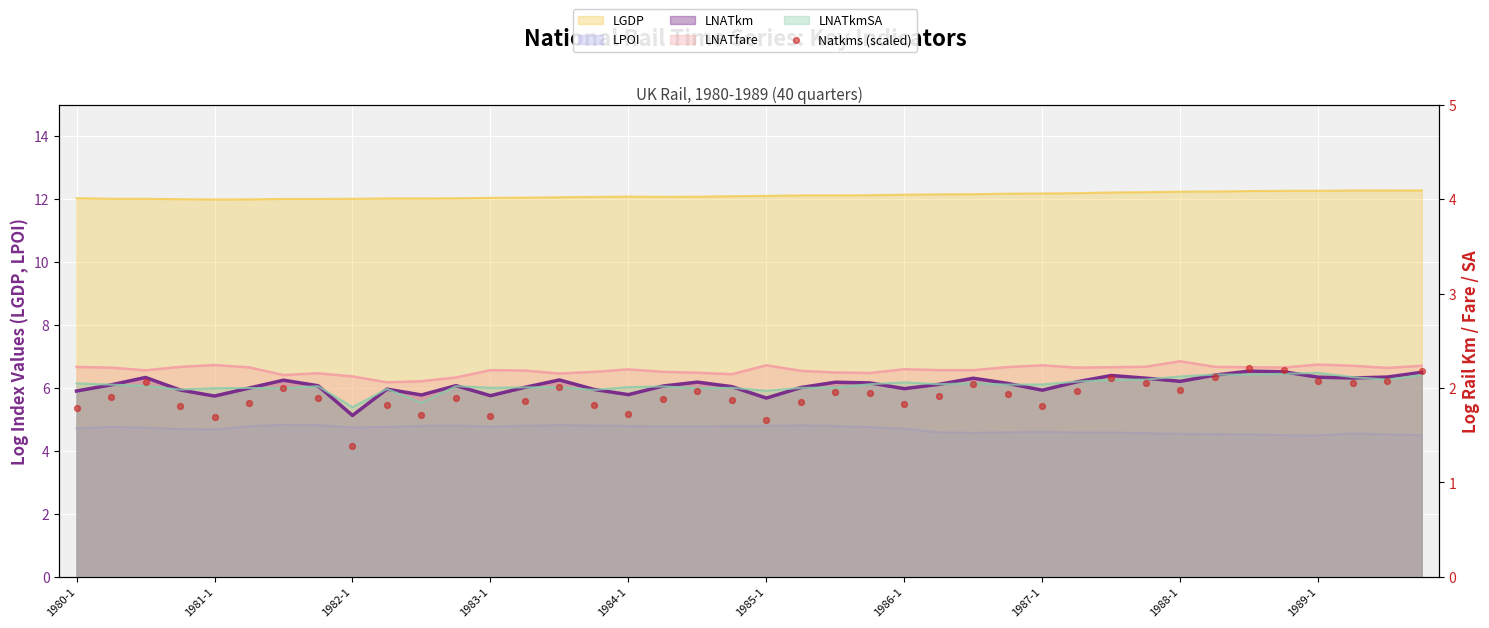

What is the change in value from 18 to 21?

-0.1